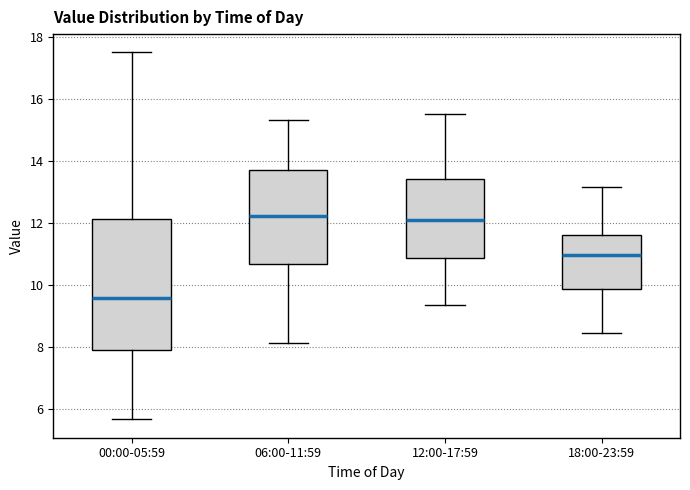

Reading left to right, read every box against the y-axis: the position of its median line, the range the box covers, and the ends of its whiskers. The values are not printed on the chart, so give them approximately, as read against the axis.

00:00-05:59: median 9.6, box 8.0 to 12.2, whiskers 5.6 to 17.6
06:00-11:59: median 12.2, box 10.6 to 13.8, whiskers 8.2 to 15.4
12:00-17:59: median 12.2, box 10.8 to 13.4, whiskers 9.4 to 15.6
18:00-23:59: median 11.0, box 9.8 to 11.6, whiskers 8.4 to 13.2